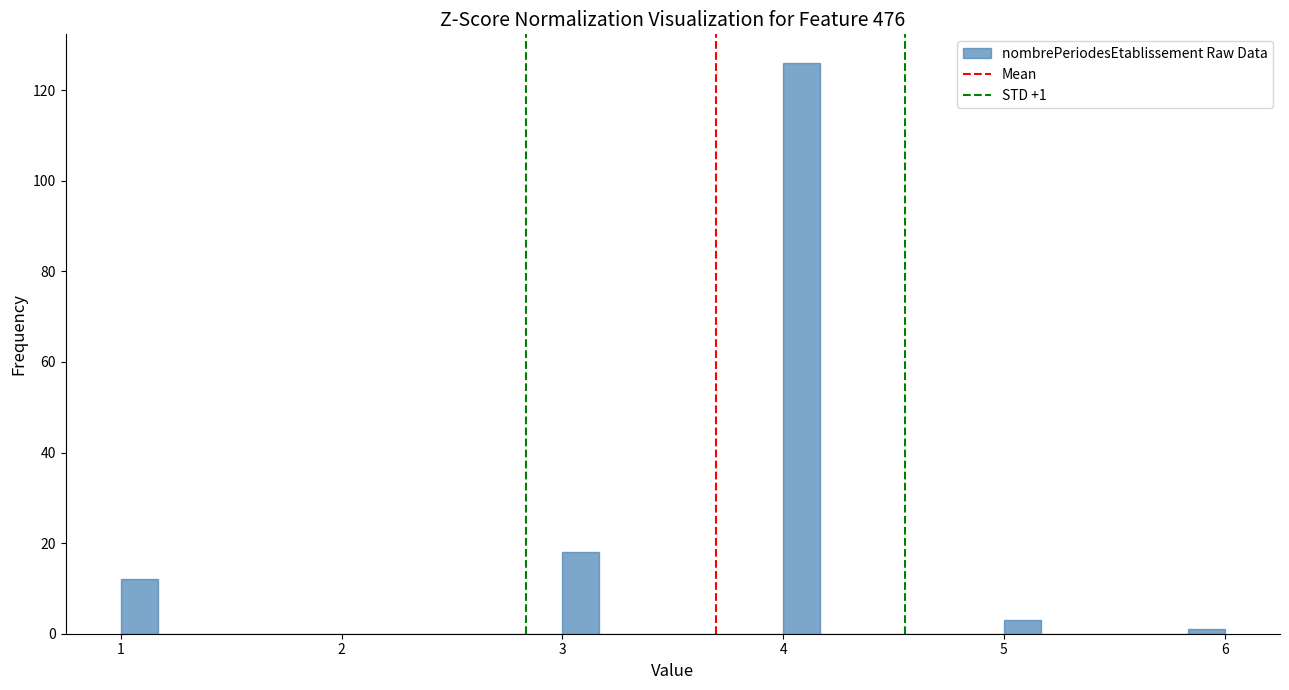

Around what value on the x-axis is the tallest bar? Give the approximate position of its centre, as read against the axis.

4.1